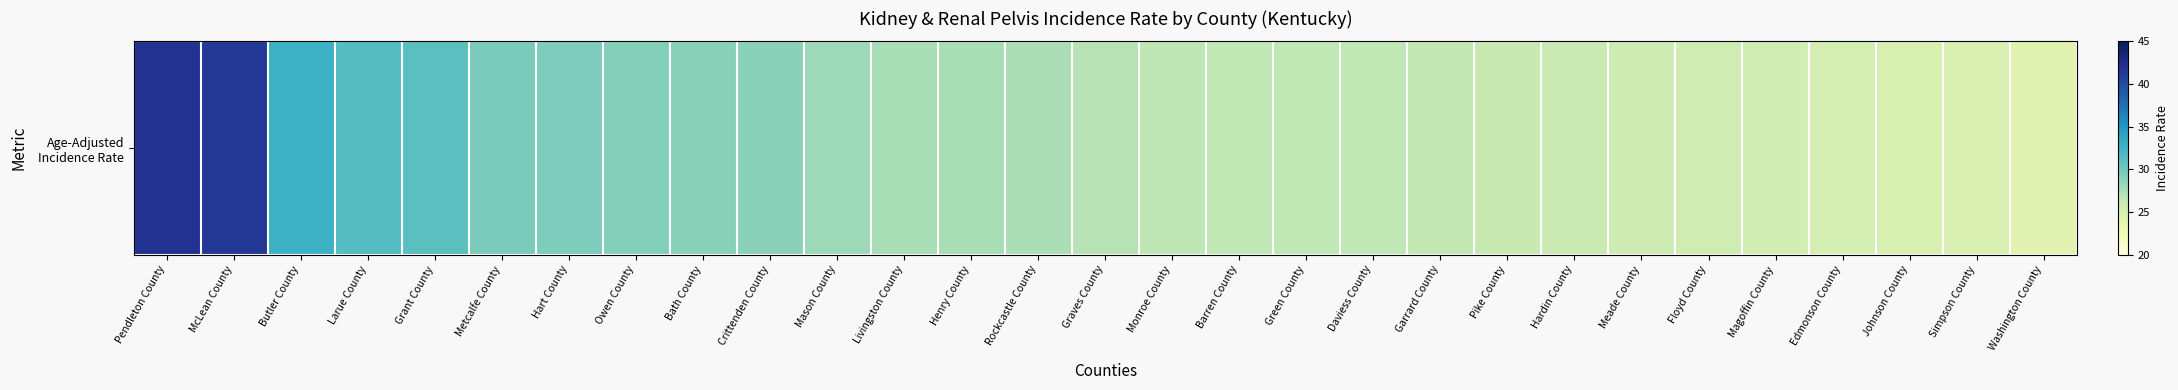

Reading left to right, transcribe all the data shown in this chart.

Pendleton County=42.0	McLean County=41.5	Butler County=32.8	Larue County=31.5	Grant County=31.2	Metcalfe County=29.6	Hart County=29.4	Owen County=29.1	Bath County=28.9	Crittenden County=28.8	Mason County=28.1	Livingston County=27.6	Henry County=27.6	Rockcastle County=27.5	Graves County=27.0	Monroe County=26.6	Barren County=26.5	Green County=26.5	Daviess County=26.5	Garrard County=26.4	Pike County=26.1	Hardin County=25.9	Meade County=25.7	Floyd County=25.6	Magoffin County=25.3	Edmonson County=25.1	Johnson County=24.8	Simpson County=24.6	Washington County=24.1